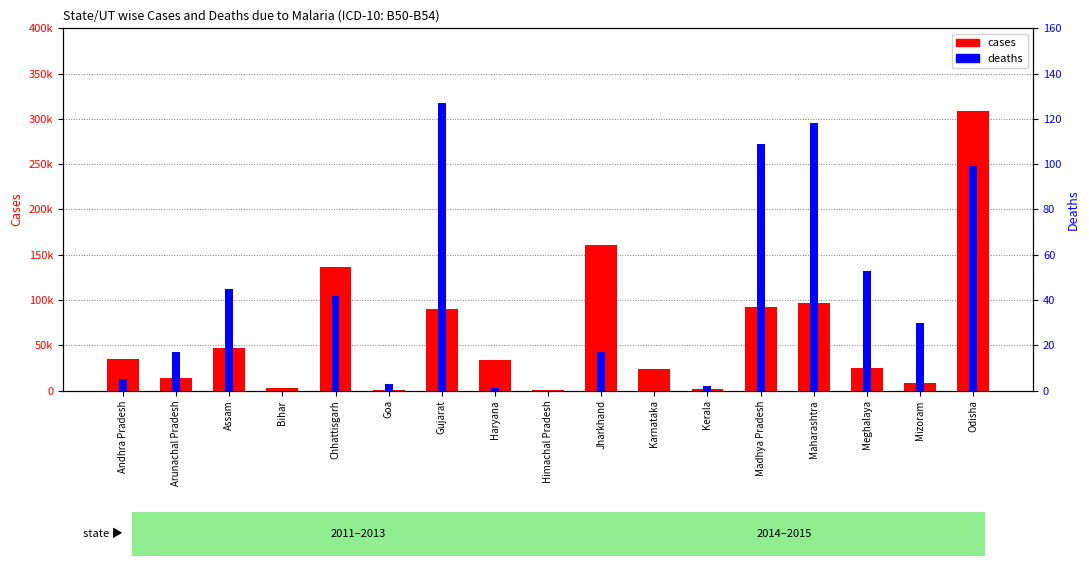

What is the sum of the cases values at Karnataka and Mizoram?

33098